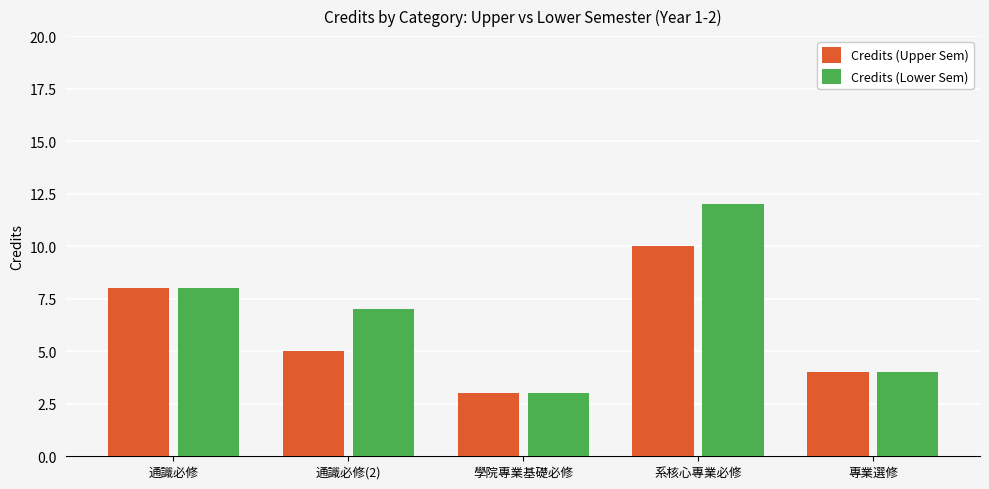

What is the minimum value shown in the chart?

3